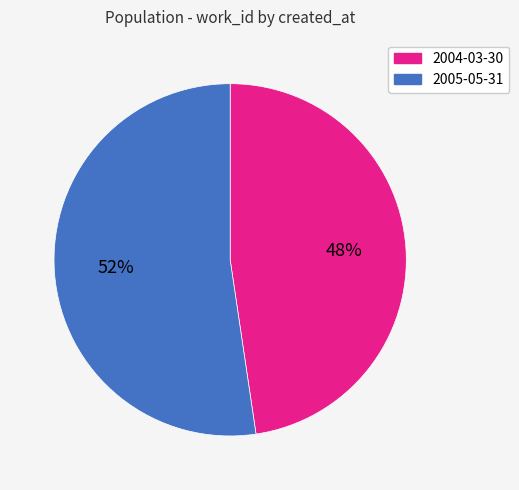

How many slices are in this pie chart?

2